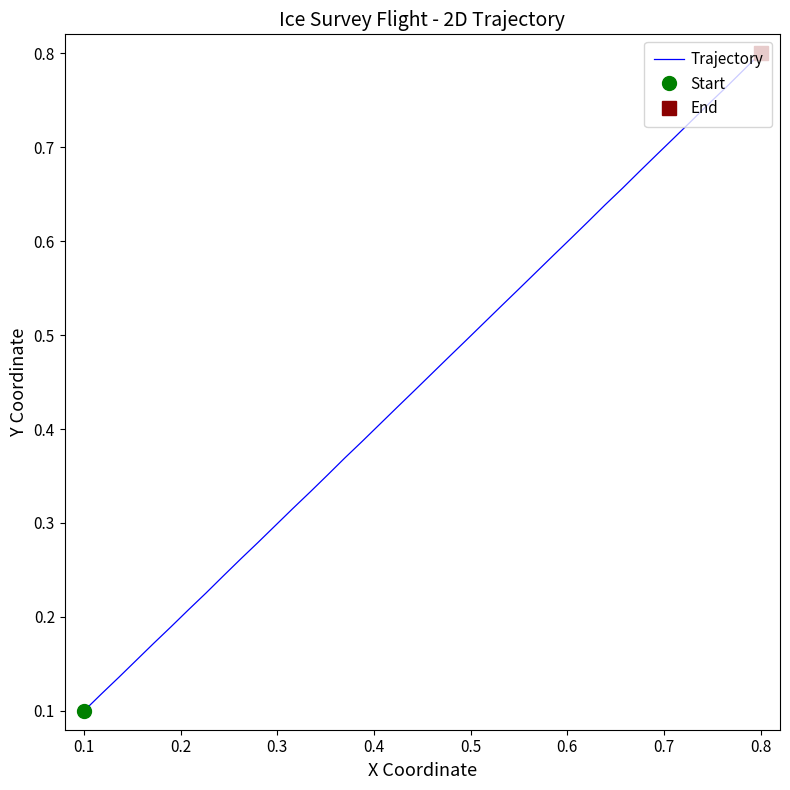

How many values are between 0 and 1?

40